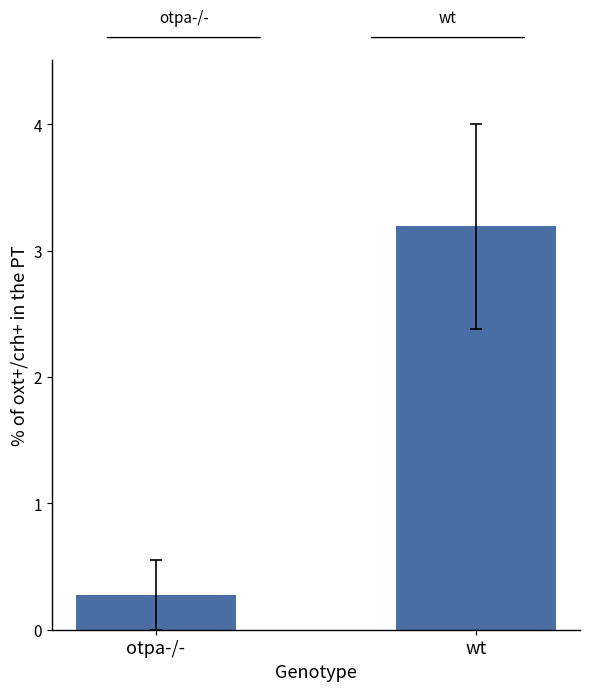

What is the minimum value shown in the chart?

0.3